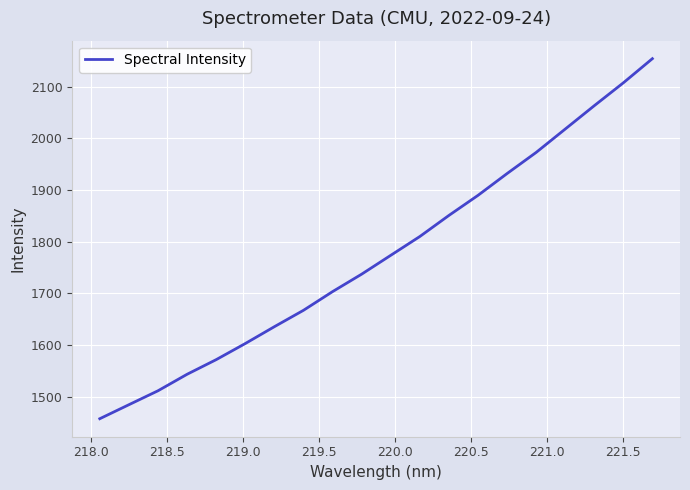

What is the difference between the maximum and minimum values?

696.7